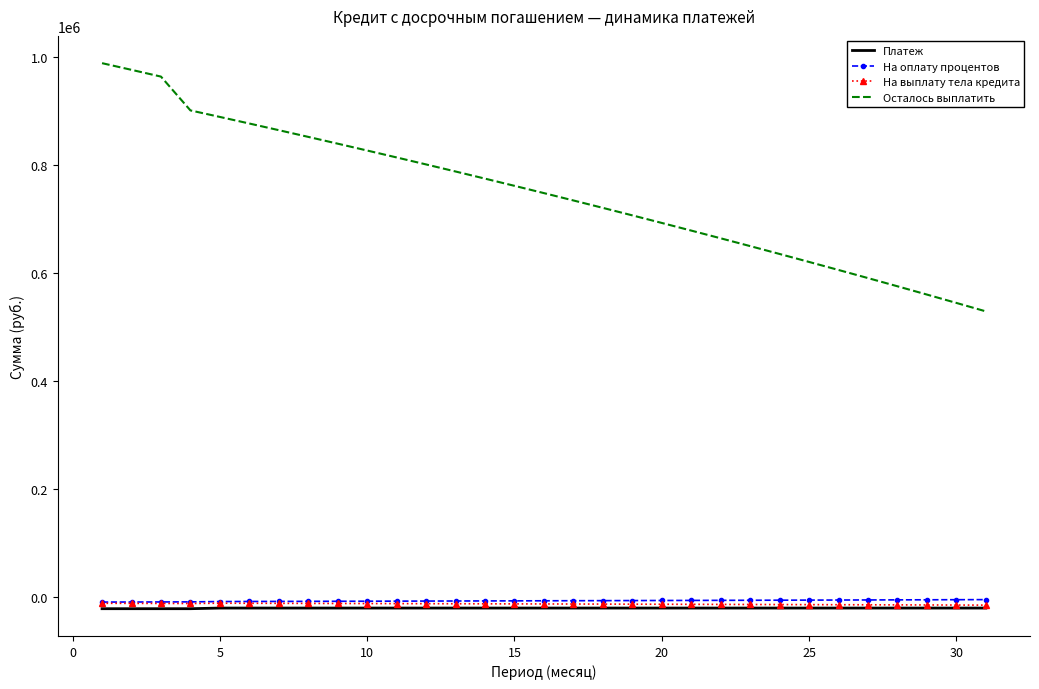

What is the greatest value displayed?

987755.6